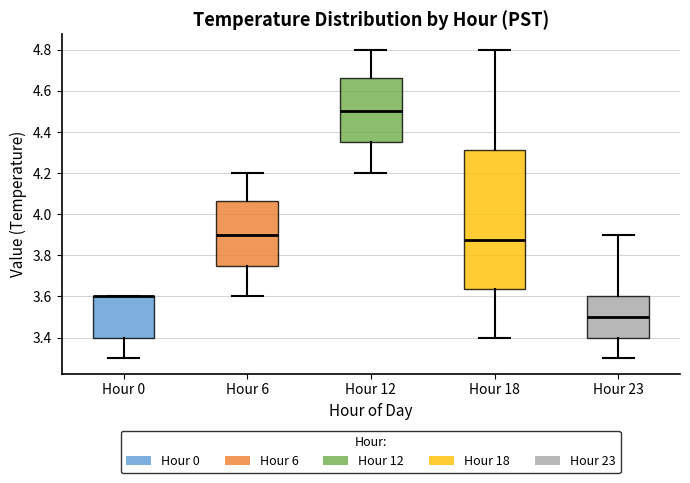

Comparing the boxes themselves (not the whiskers), which one is the tallest?

Hour 18